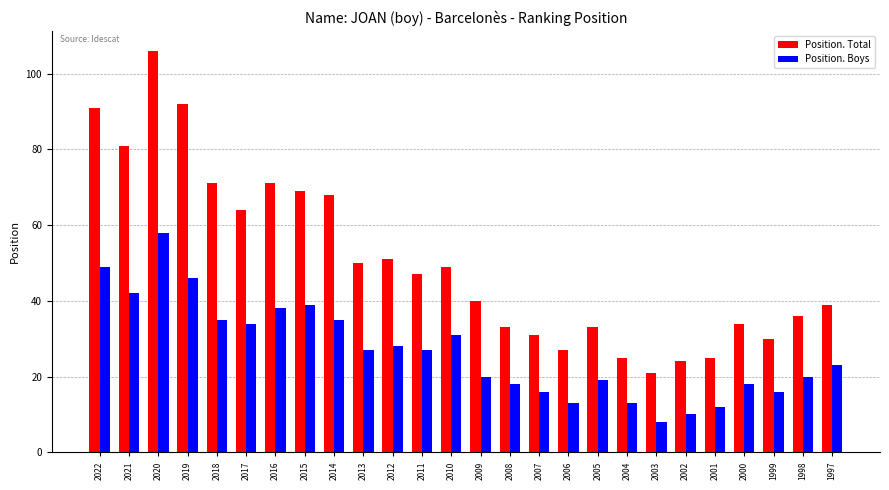

What is the approximate value of Position. Boys at 2022, to the nearest 10?

50